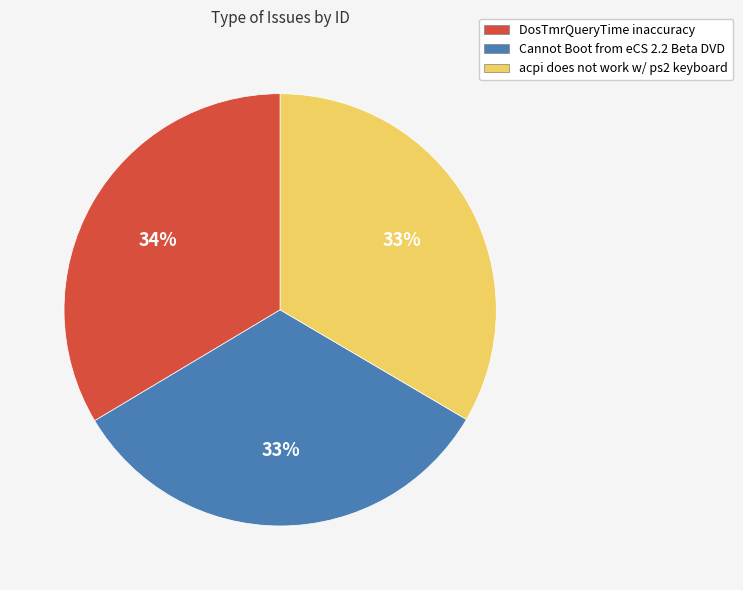

What is the ratio of the value at Cannot Boot from eCS 2.2 Beta DVD to the value at acpi does not work w/ ps2 keyboard?

1.0